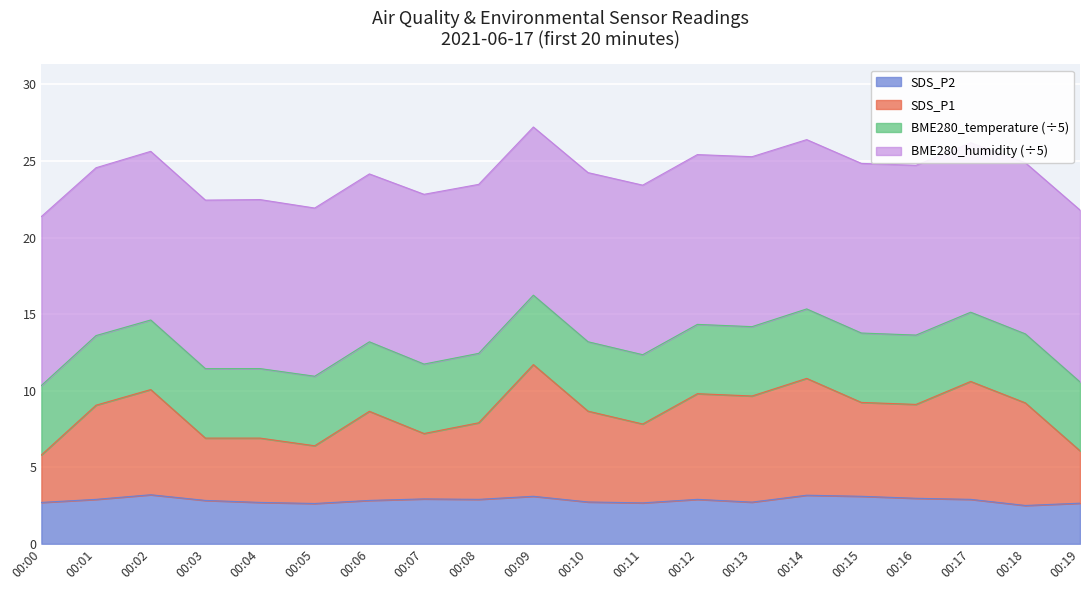

What is the total value across all series at 00:13?

25.3